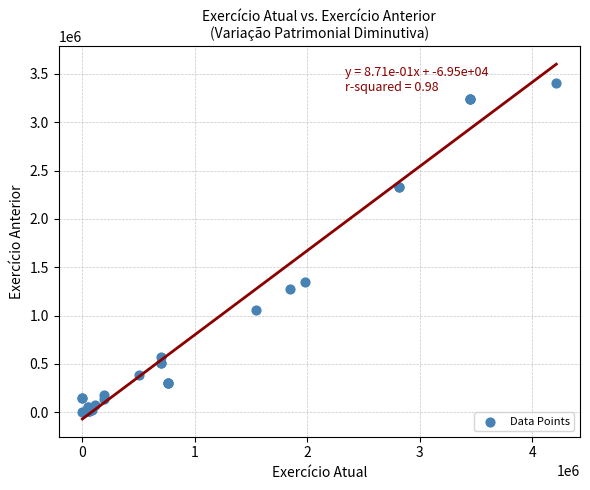

What Y value in the scatter plot is closest to 1704496?

1351867.0